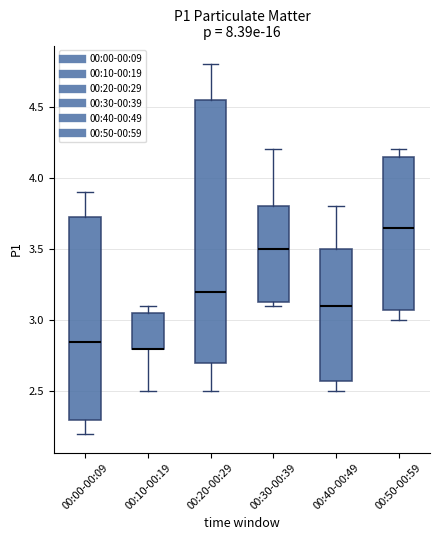

Comparing the boxes themselves (not the whiskers), which one is the tallest?

00:20-00:29